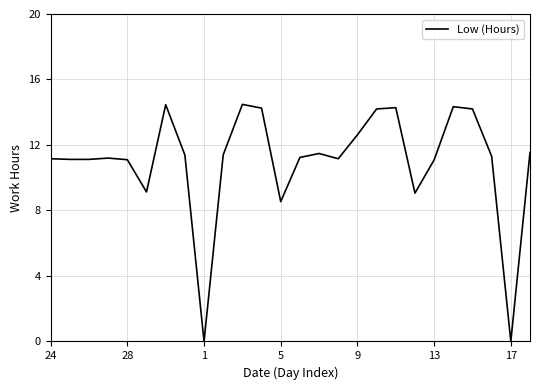

What is the difference between the maximum and second lowest values?

14.5